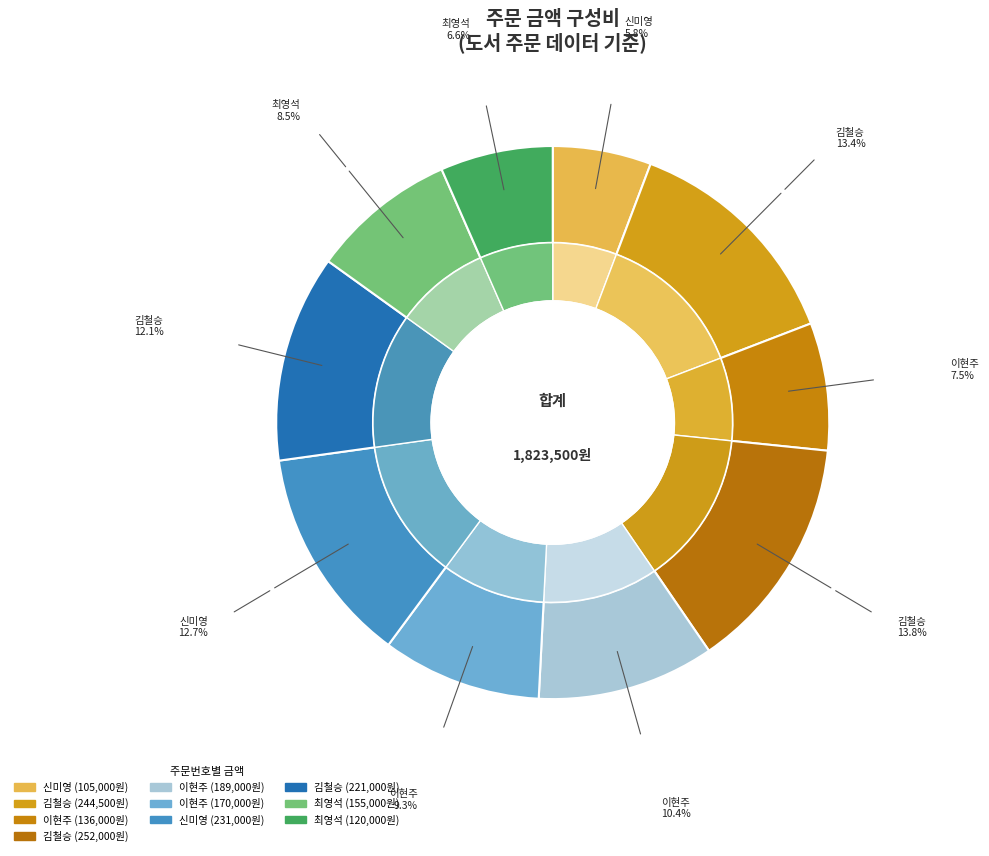

The 이현주(171002001) slice represents 7% of the pie. True or false?

True